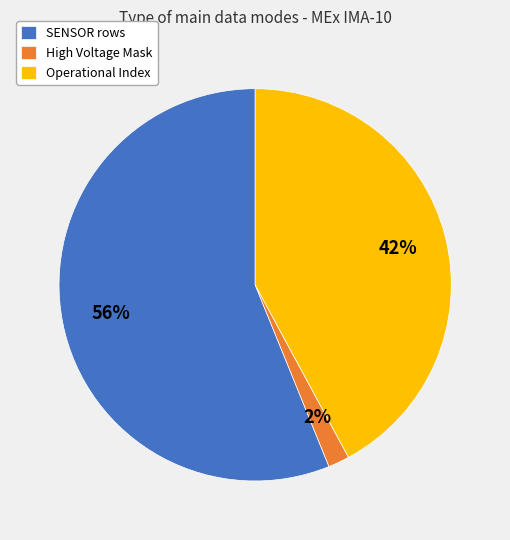

Which category has the biggest portion of the pie?

SENSOR rows